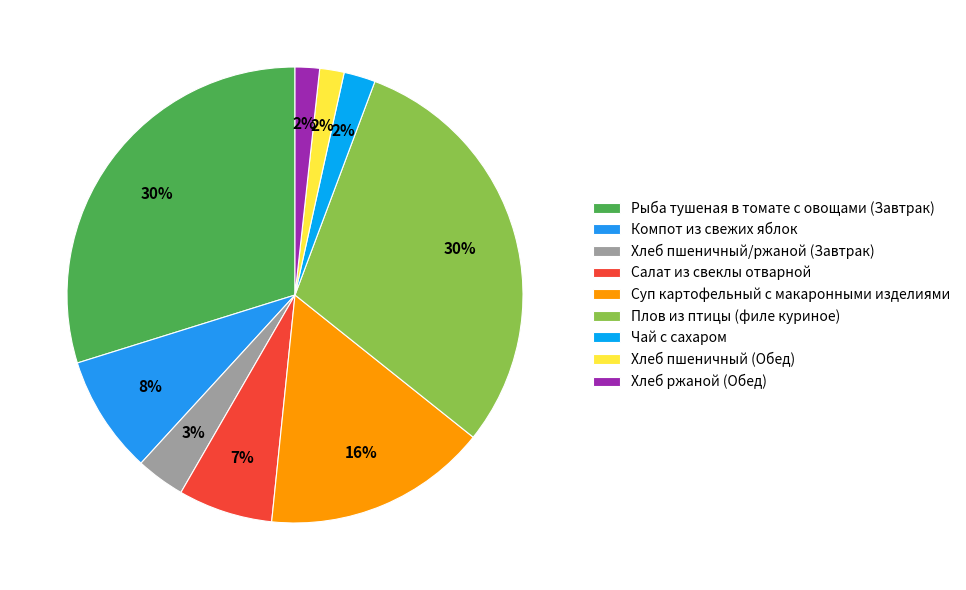

How many slices are in this pie chart?

9